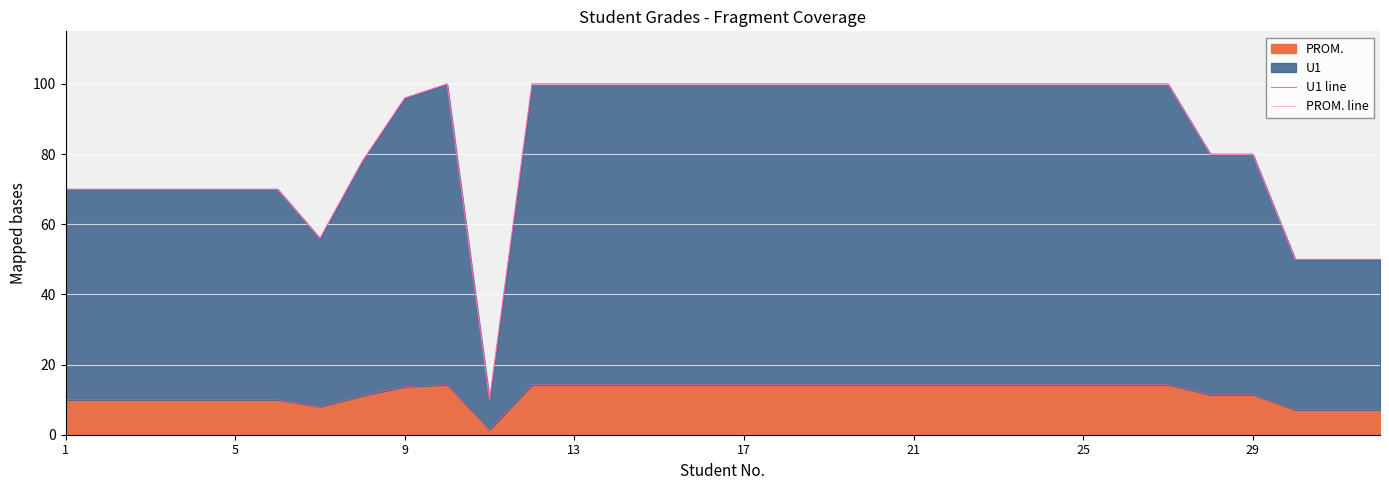

Does the chart display data point markers on the line(s)?

No